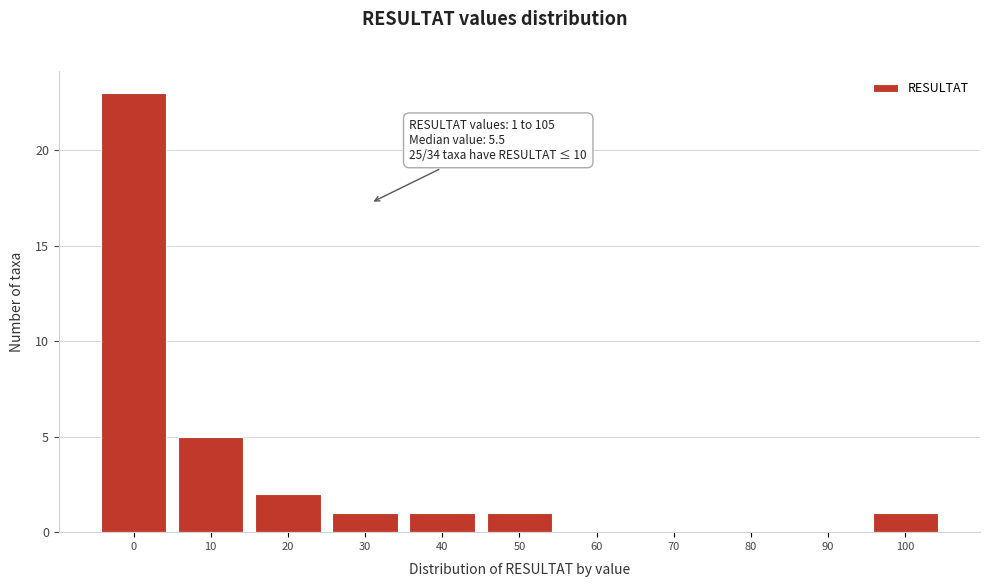

Reading left to right, extract all data points from this chart.

0=23	10=5	20=2	30=1	40=1	50=1	60=0	70=0	80=0	90=0	100=1